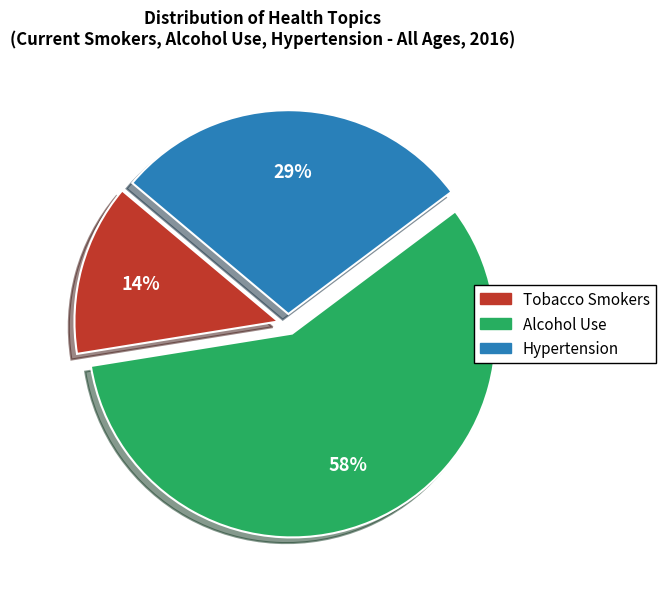

Which has a higher value, Alcohol Use or Tobacco Smokers?

Alcohol Use